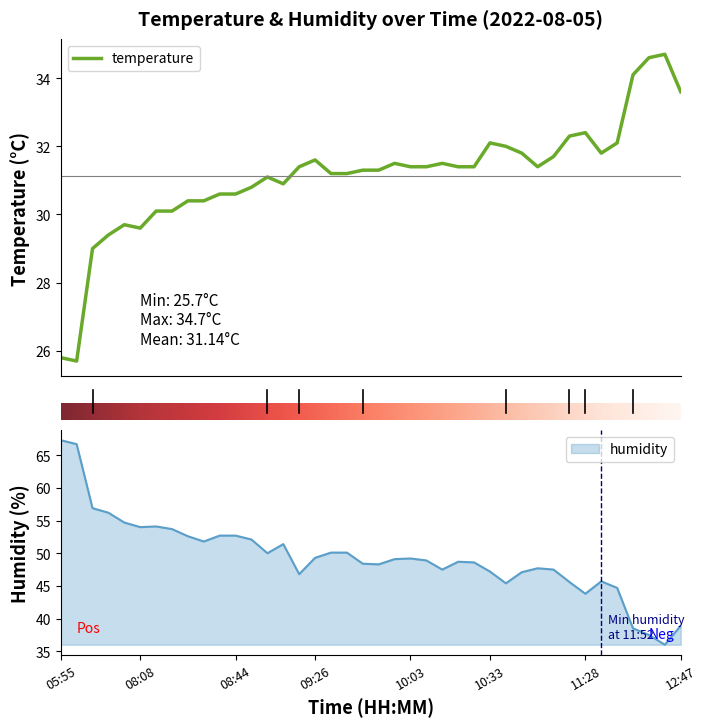

How many categories are shown in the chart?

40